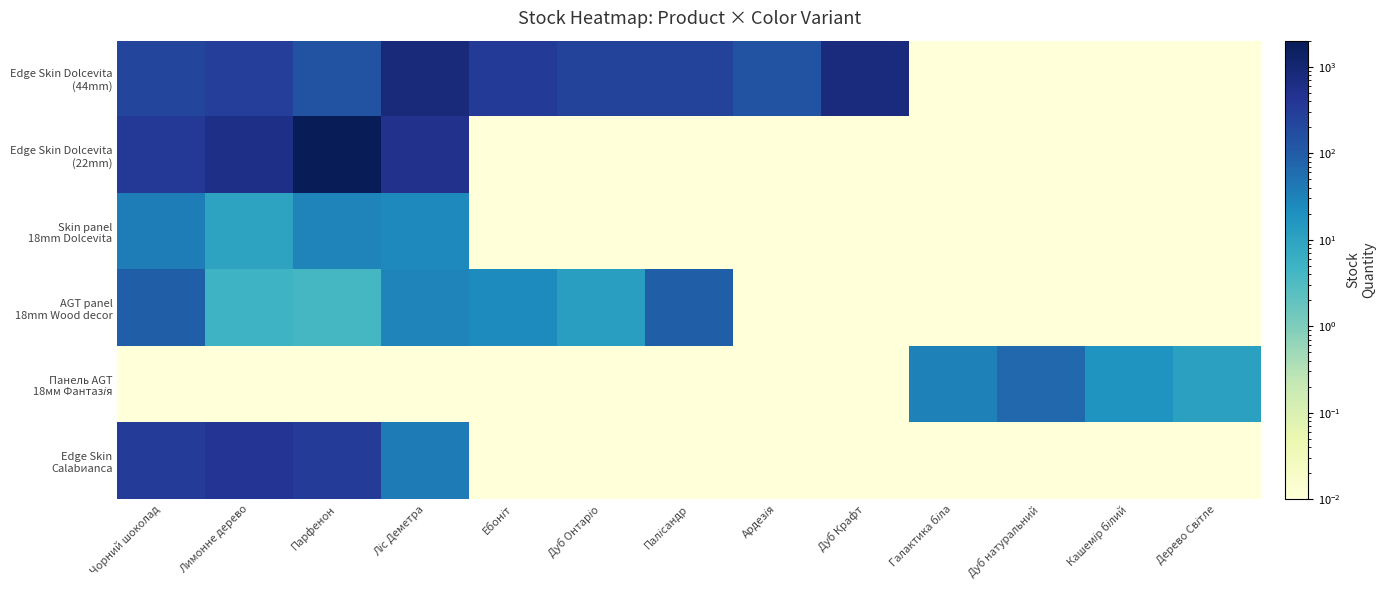

Between Дуб Крафт and Дерево Світле, which series saw the biggest shift?

Edge Skin Dolcevita (44mm)